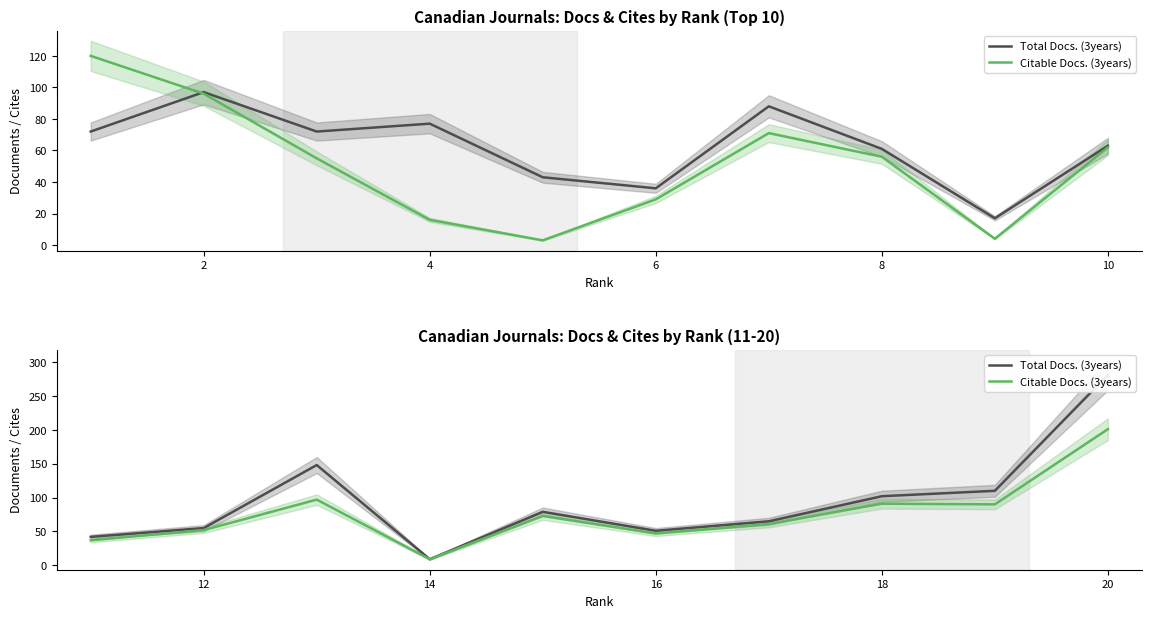

What are all the series names shown in the legend?

Total Docs. (3years), Citable Docs. (3years)